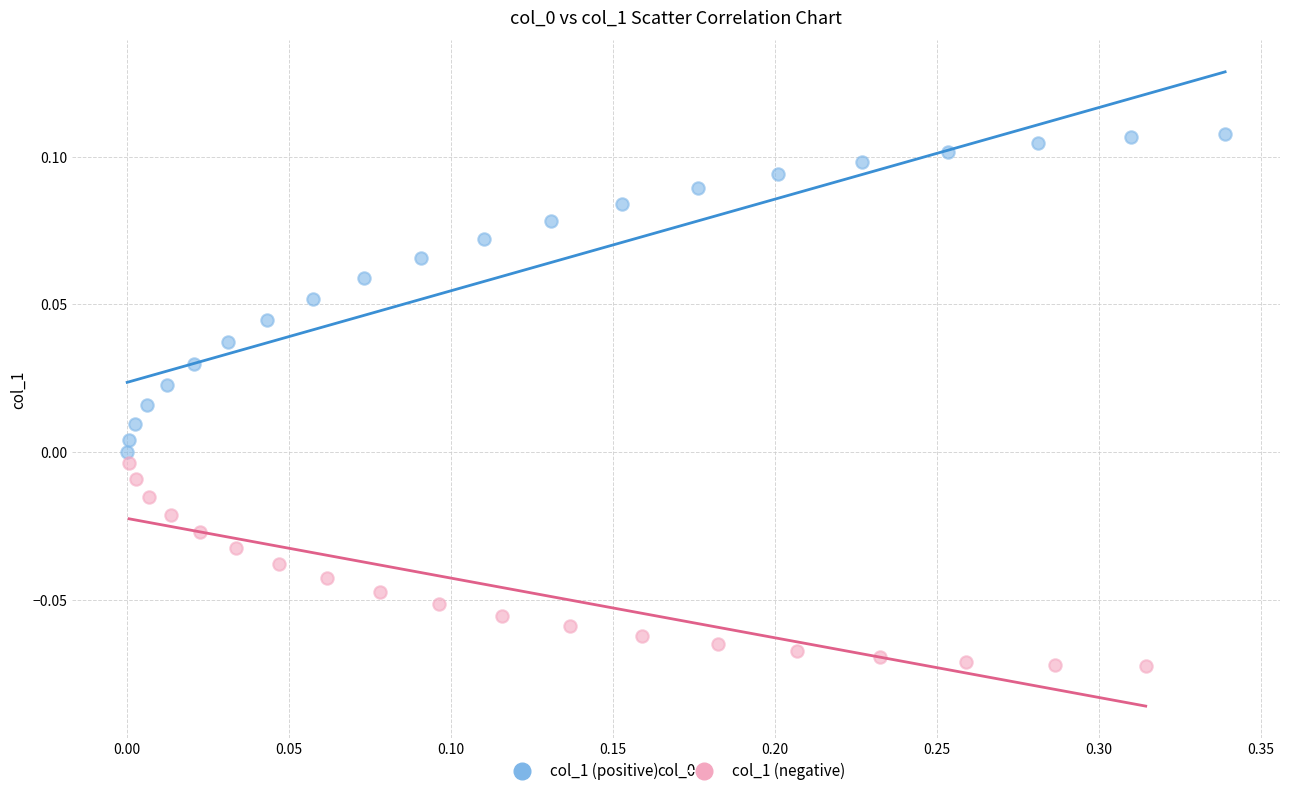

Which series has the largest Y range (max minus min)?

col_1 (positive)